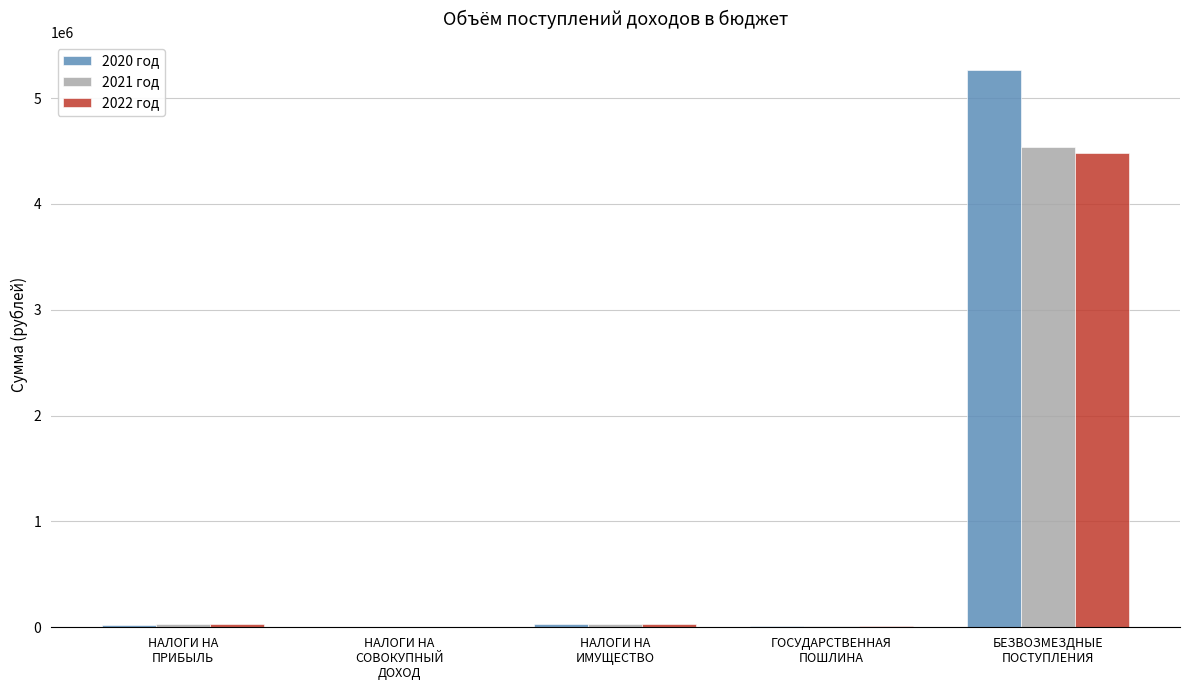

What is the maximum value shown in the chart?

5267684